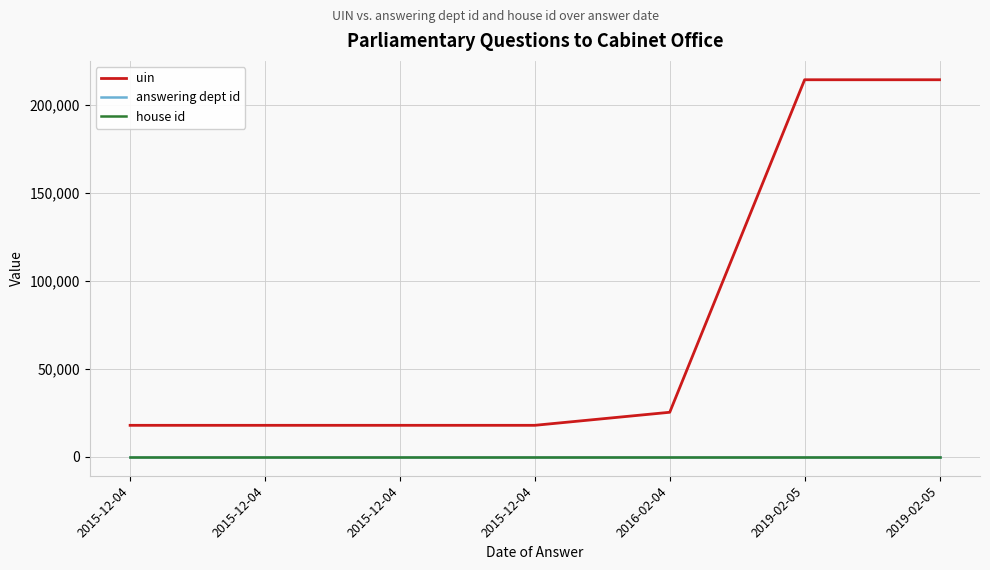

What is the label of the 4th point from the left?

2015-12-04